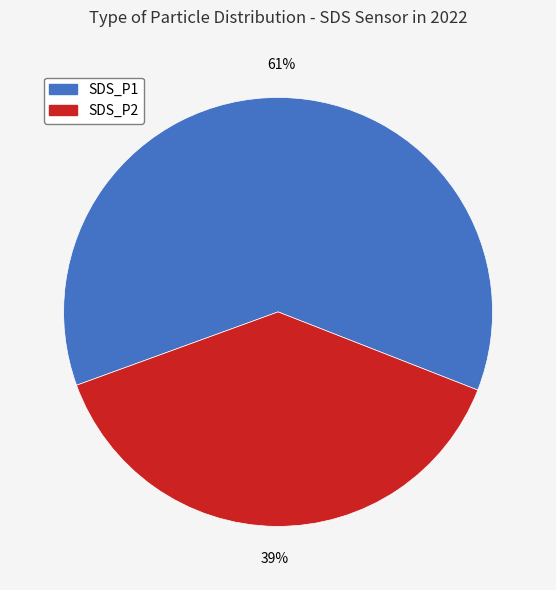

Which category has the smallest portion of the pie?

SDS_P2